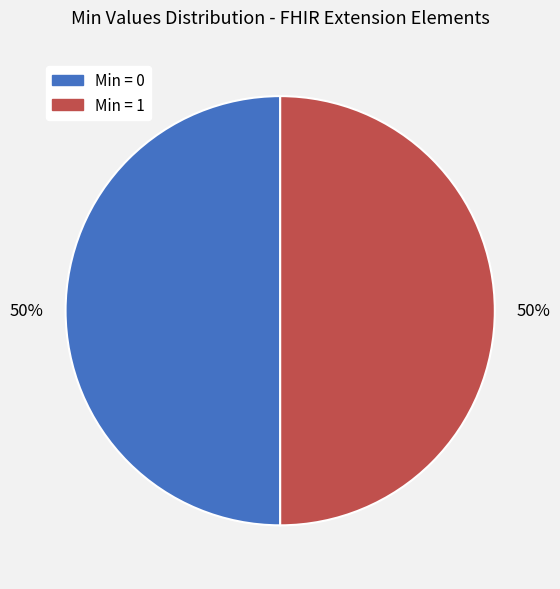

To the nearest percent, what is the average slice percentage?

50%